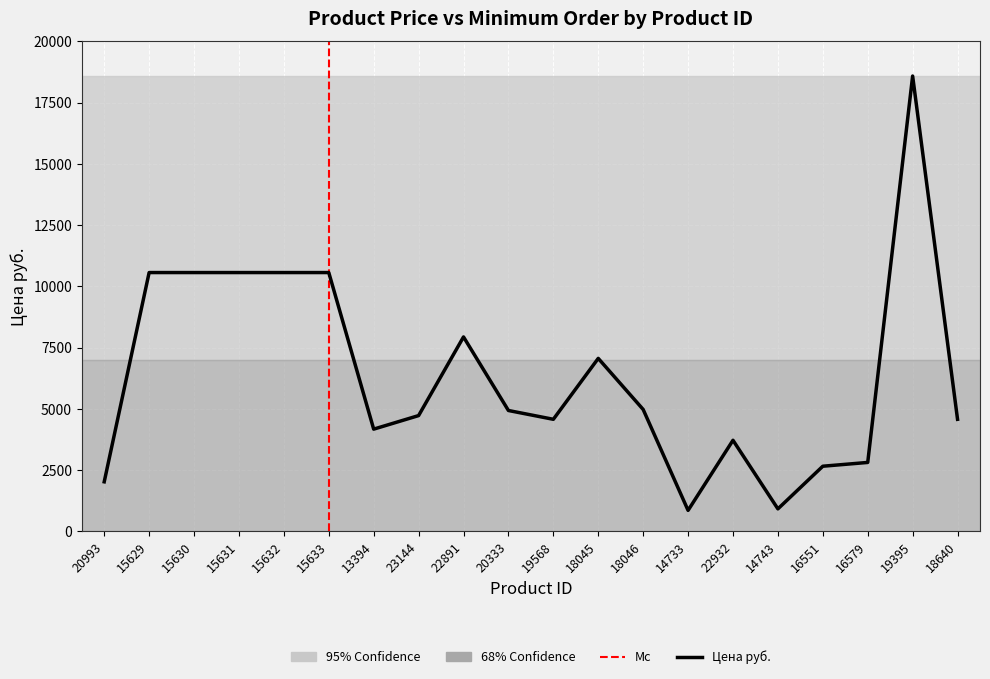

What is the value of the 18th point from the left?

2811.9